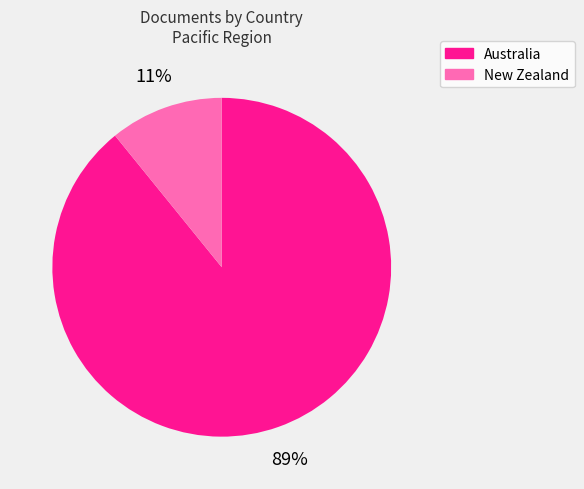

To the nearest percent, what is the difference between the New Zealand and Australia slice percentages?

78%